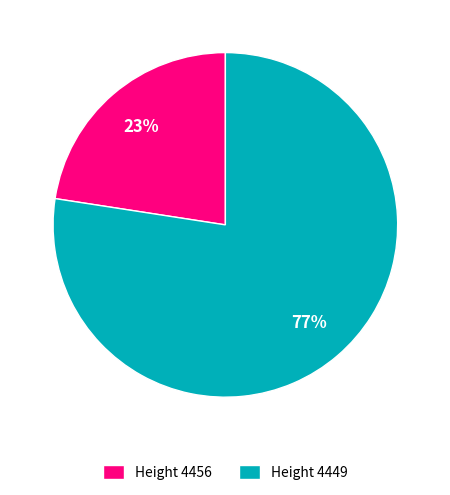

Is it true that Height 4456 is 34% of the pie?

False